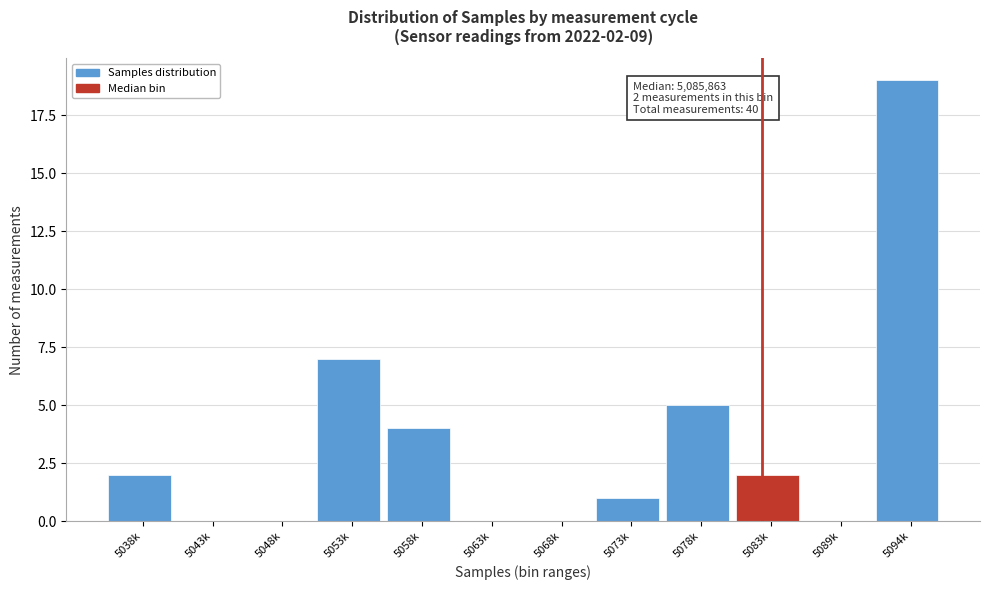

Reading left to right, extract all data points from this chart.

5038k=2	5043k=0	5048k=0	5053k=7	5058k=4	5063k=0	5068k=0	5073k=1	5078k=5	5083k=2	5089k=0	5094k=19